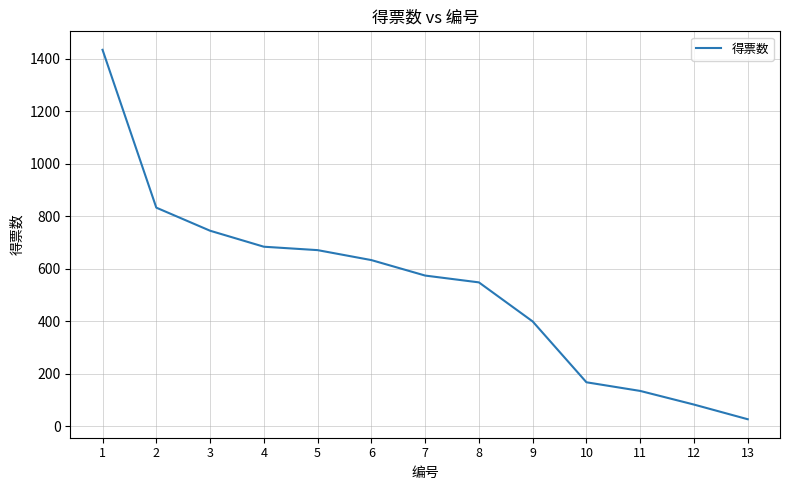

What is the average value?

533